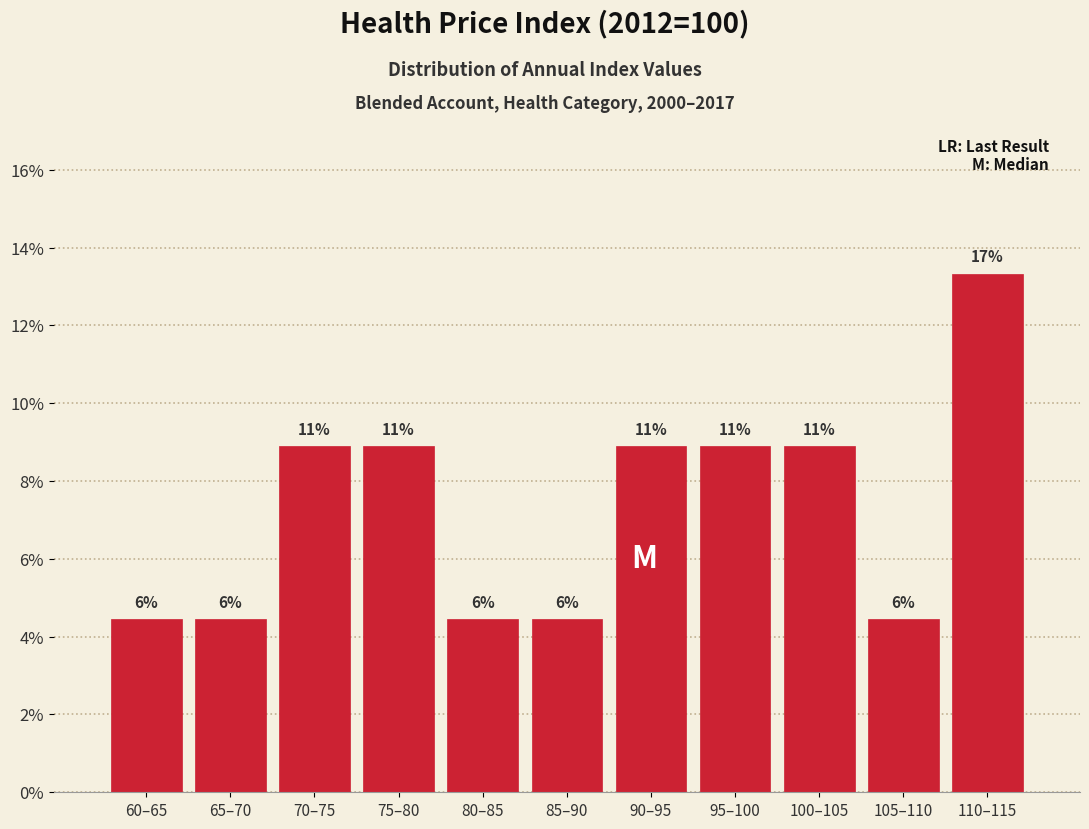

Are the bars horizontal?

No